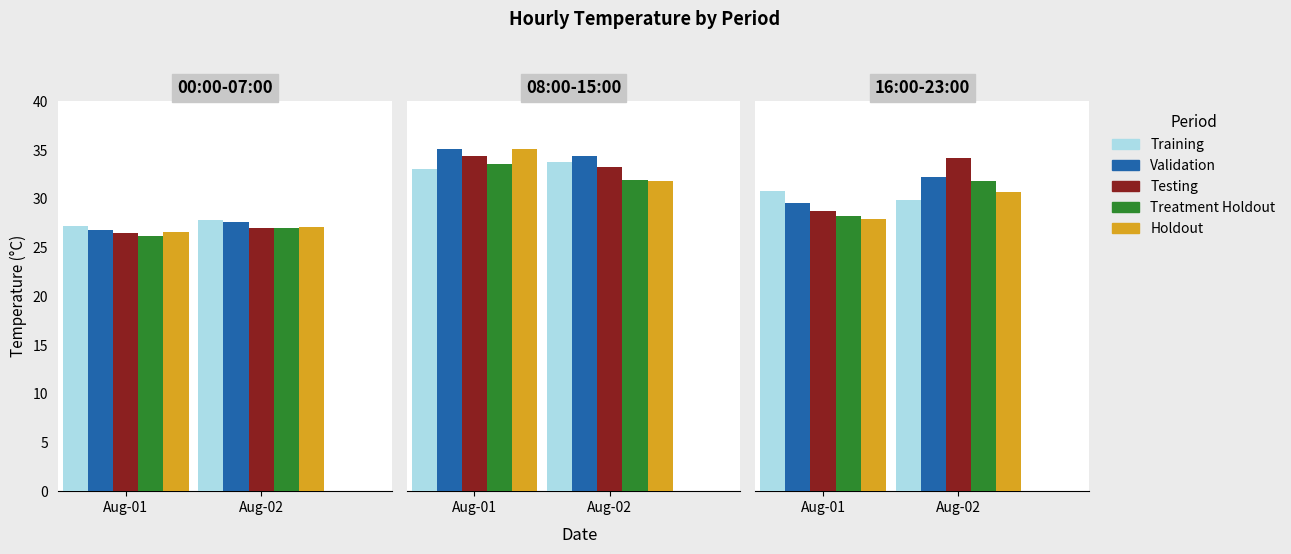

Read the Testing value at 0.

26.5